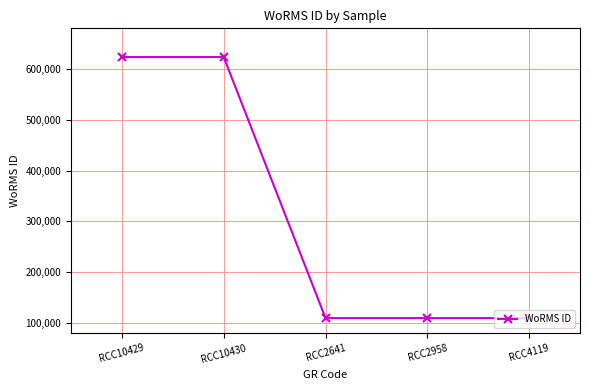

What is the smallest value displayed?

109545